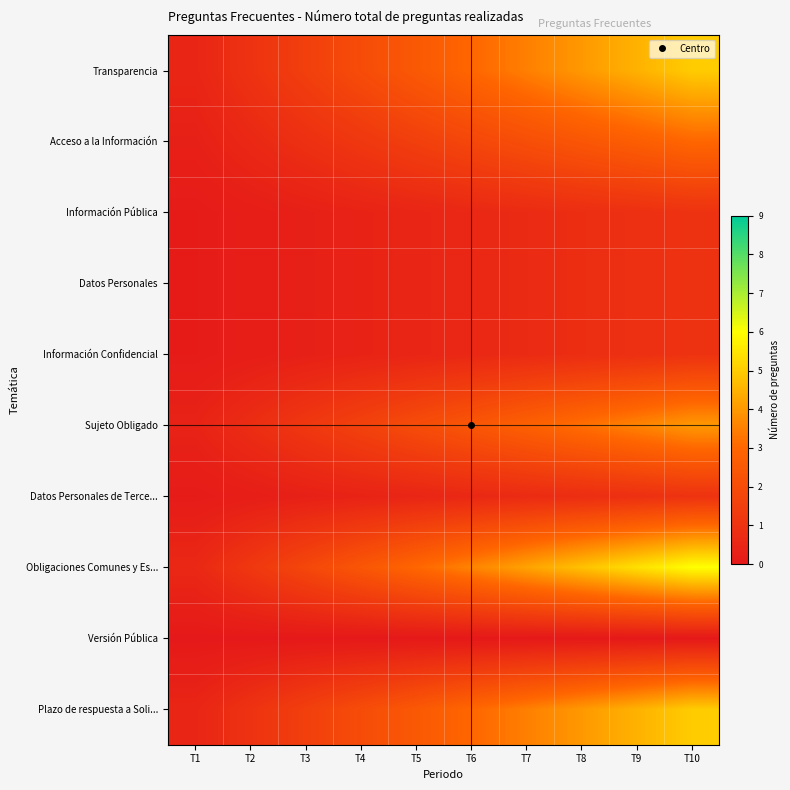

How many categories are shown in the chart?

10